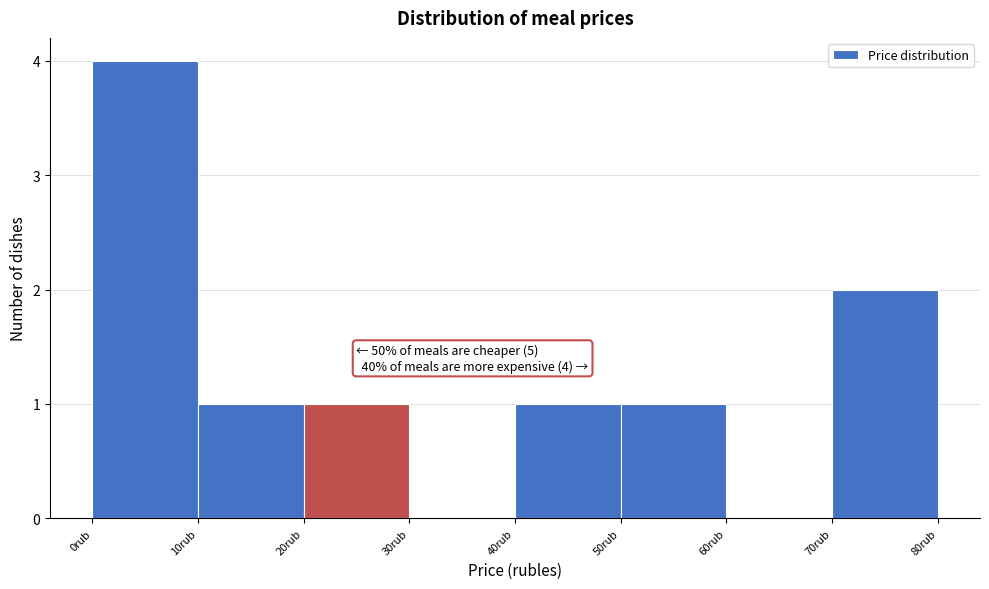

Over which range of the x-axis is the bar tallest?

0 to 10